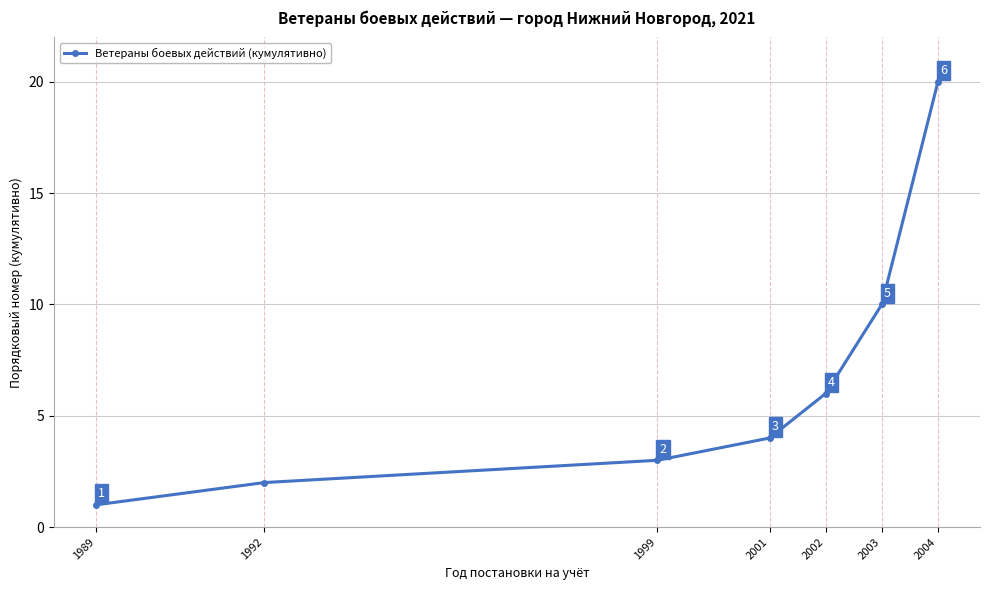

How many lines are shown in the chart?

1